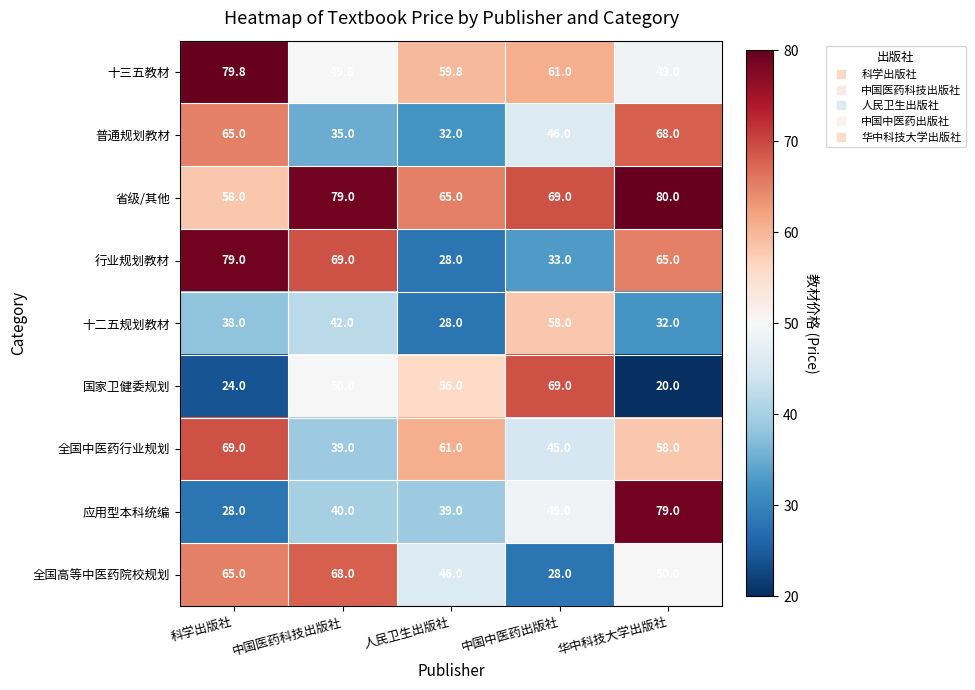

The 国家卫健委规划 series shows 16.7 at 科学出版社. True or false?

False